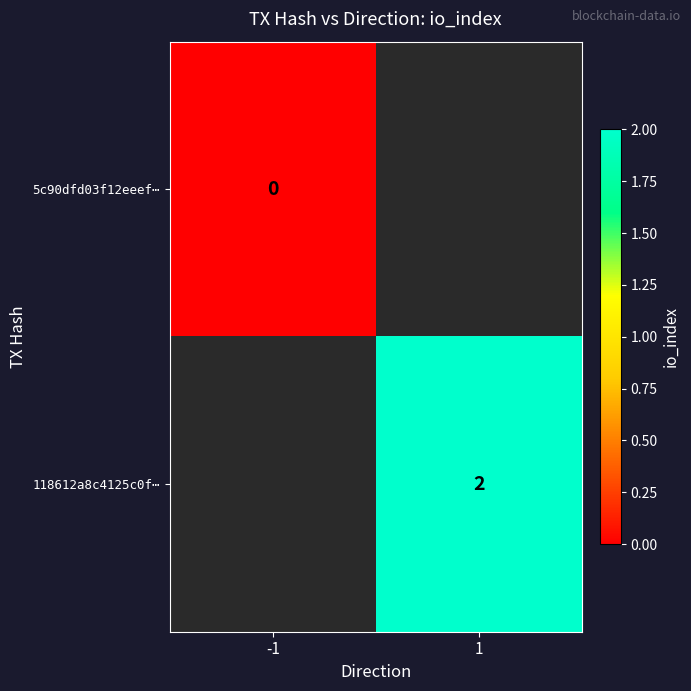

Is the value of 5c90dfd03f12eeef⋯ at -1 greater than the value of 118612a8c4125c0f⋯ at 1?

No